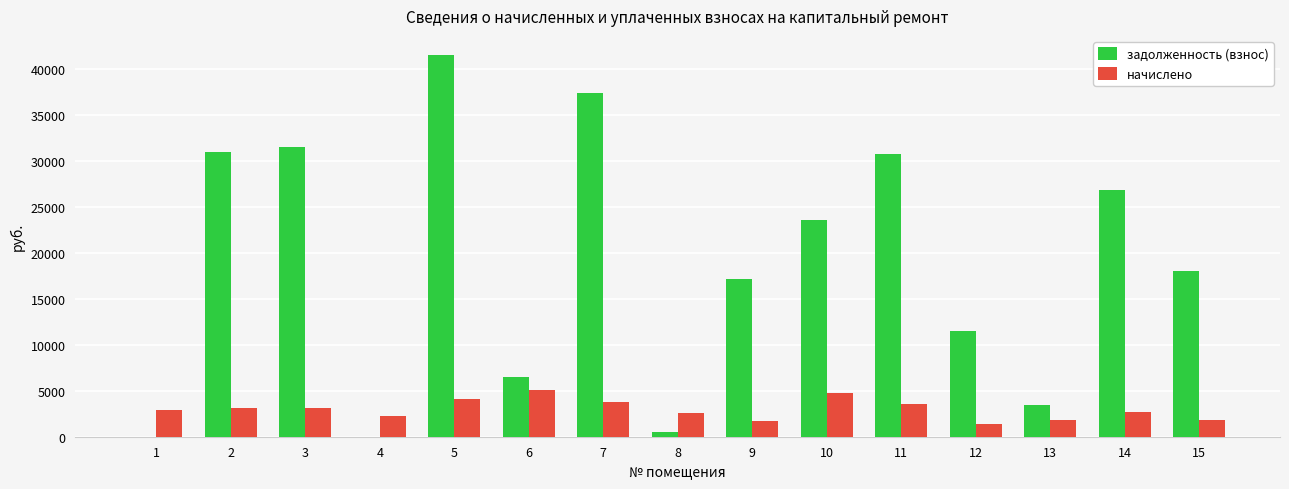

What is the greatest value displayed?

41557.2